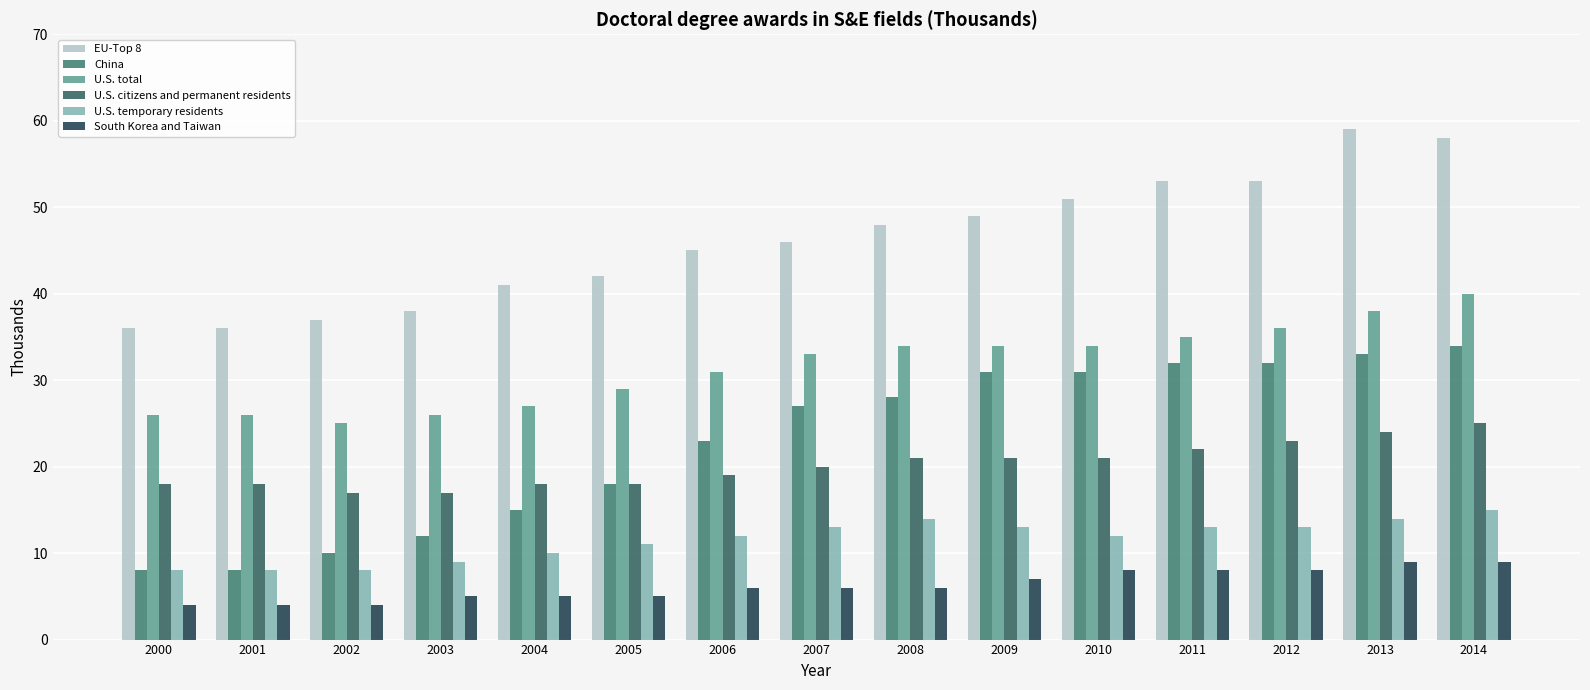

Which series has the largest range (max minus min)?

China